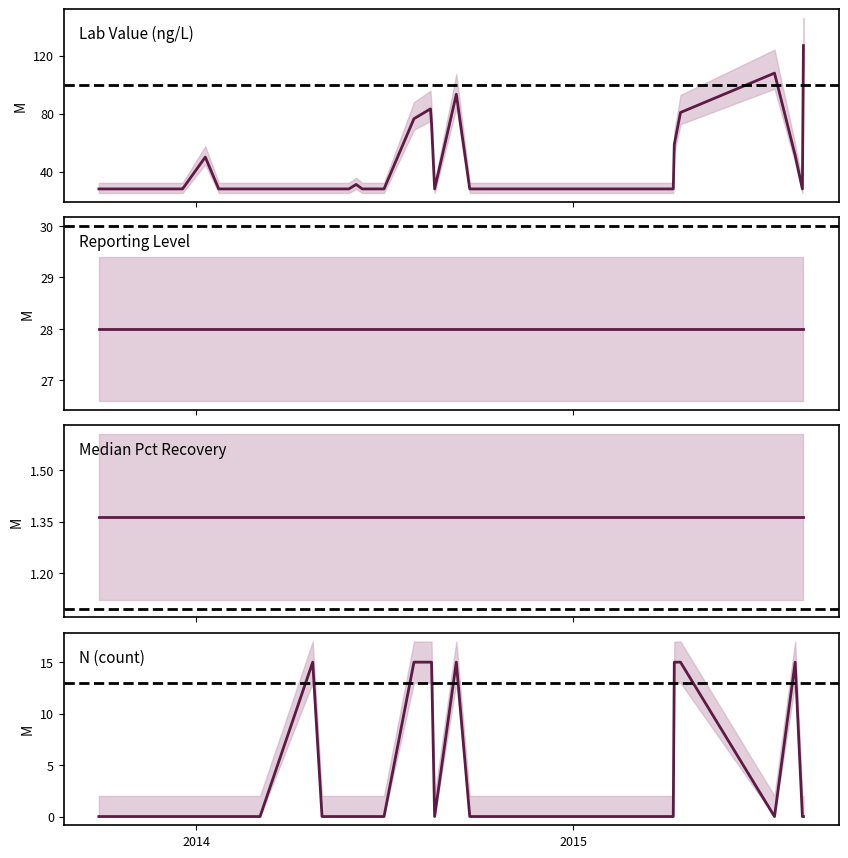

Is this an area chart (filled region under the line)?

No